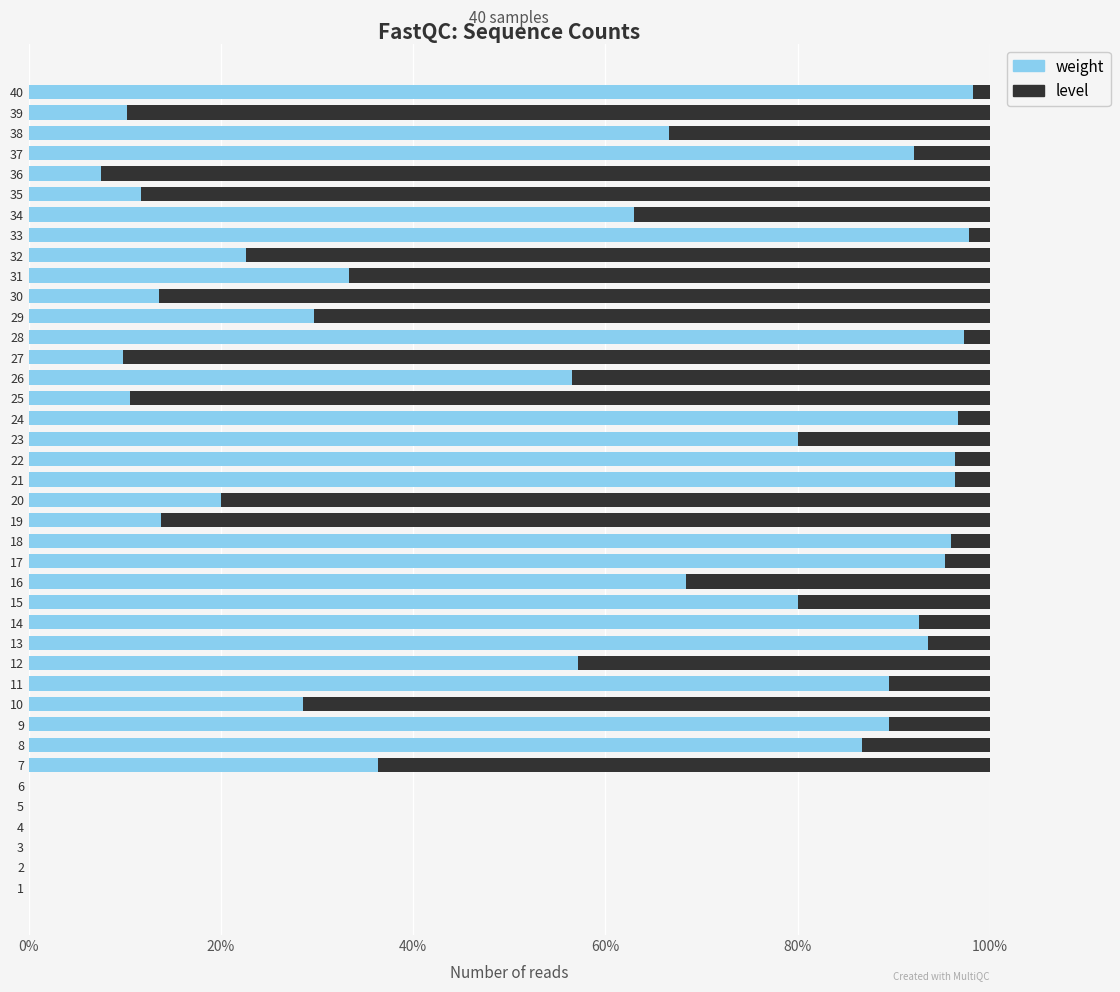

What is the total value across all series at 22?

100.0